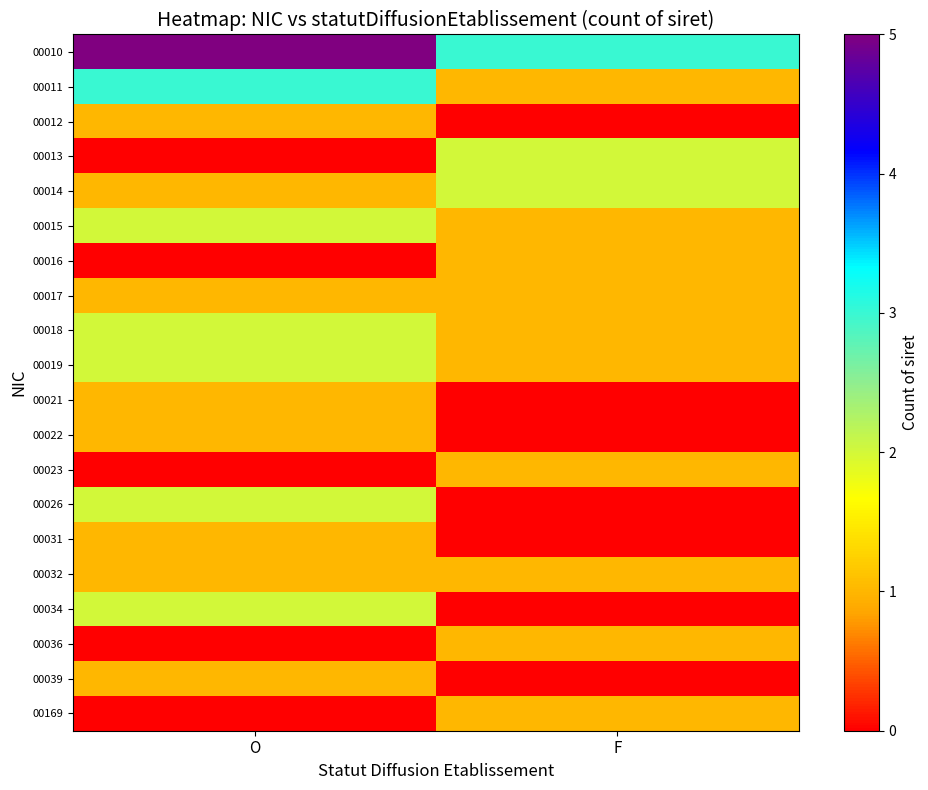

Reading left to right, list all the values displayed in this chart.

00010: O=5	F=3
00011: O=3	F=1
00012: O=1	F=0
00013: O=0	F=2
00014: O=1	F=2
00015: O=2	F=1
00016: O=0	F=1
00017: O=1	F=1
00018: O=2	F=1
00019: O=2	F=1
00021: O=1	F=0
00022: O=1	F=0
00023: O=0	F=1
00026: O=2	F=0
00031: O=1	F=0
00032: O=1	F=1
00034: O=2	F=0
00036: O=0	F=1
00039: O=1	F=0
00169: O=0	F=1